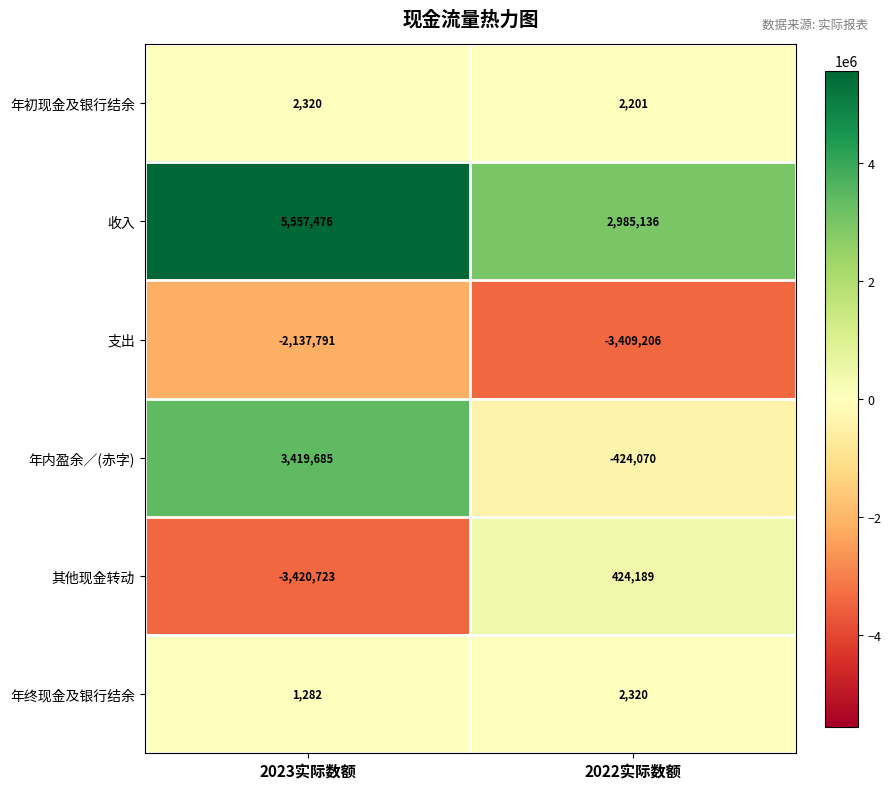

Reading left to right, list all the values displayed in this chart.

年初现金及银行结余: 2320	2201
收入: 5557476	2985136
支出: -2137791	-3409206
年内盈余／(赤字): 3419685	-424070
其他现金转动: -3420723	424189
年终现金及银行结余: 1282	2320